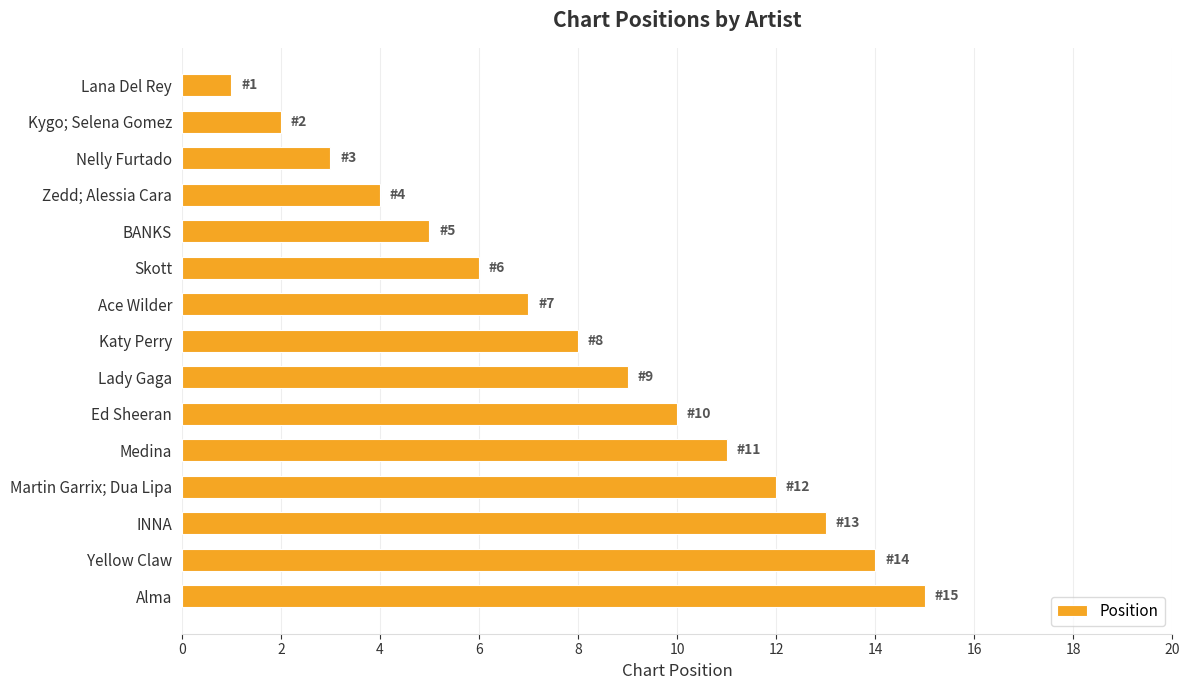

What is the greatest value displayed?

15